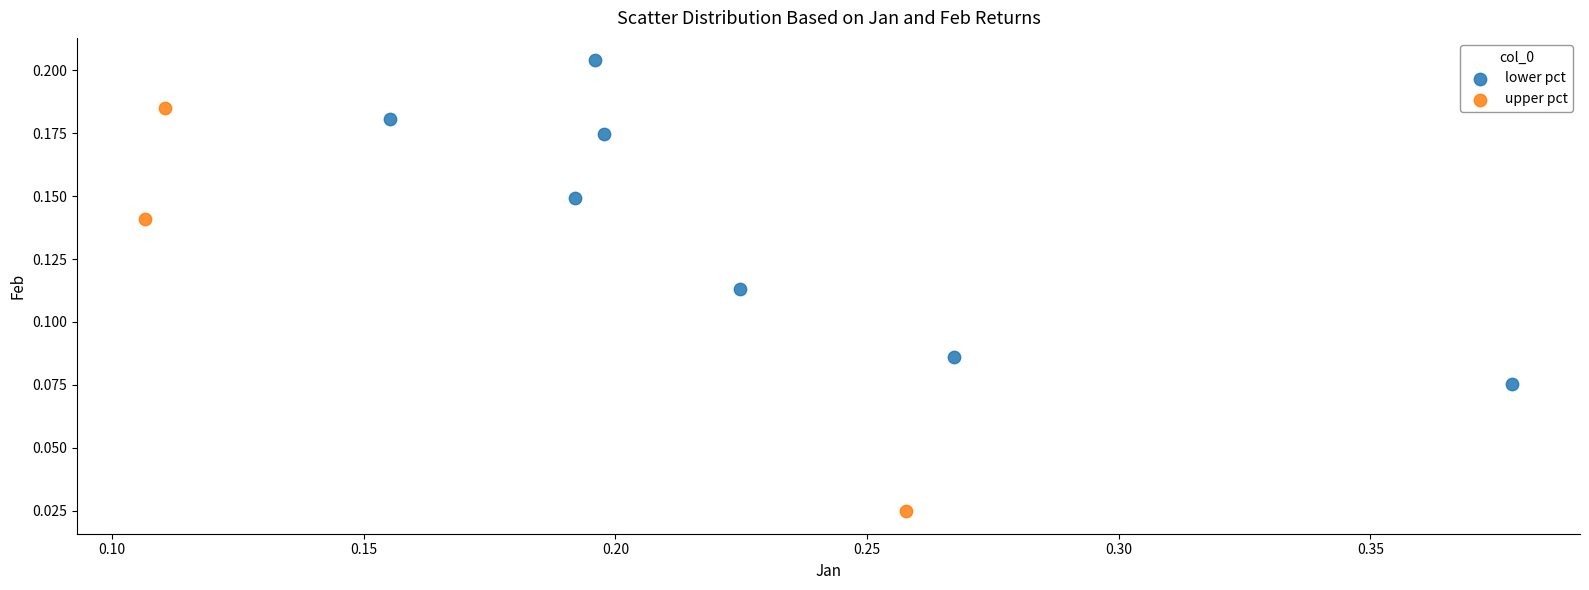

Which series has the largest Y range (max minus min)?

upper pct